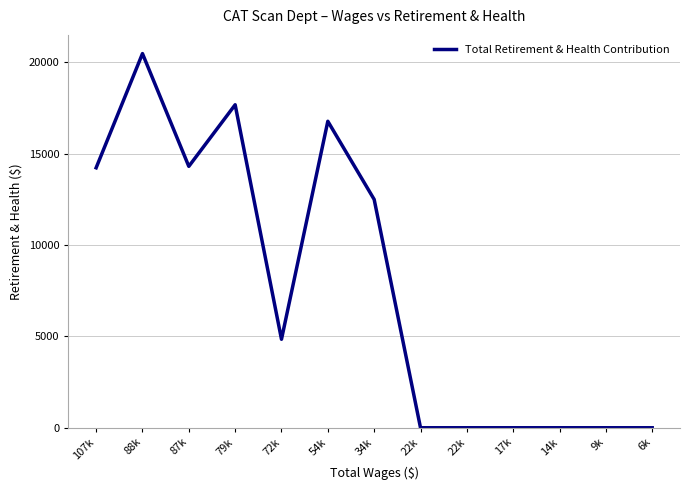

Reading left to right, list all the values displayed in this chart.

14231	20482	14309	17681	4844	16777	12498	0	0	0	0	0	0